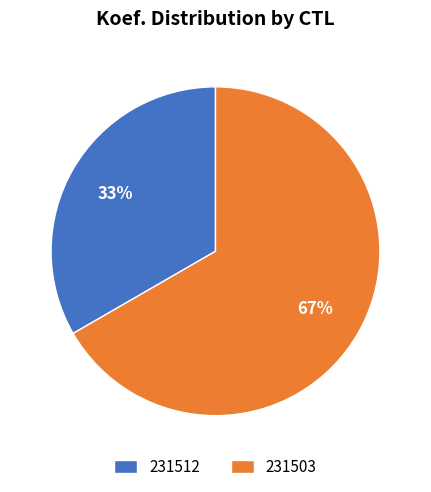

Which has a higher value, 231512 or 231503?

231503